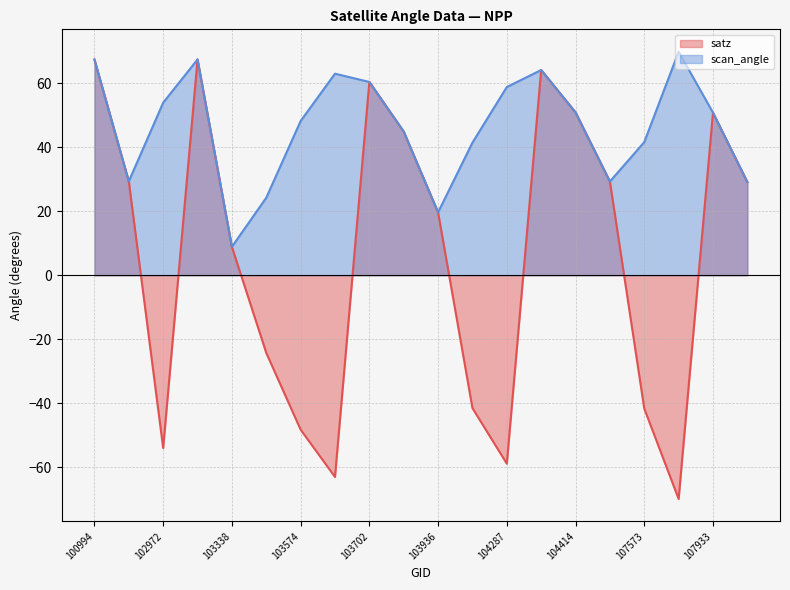

What is the minimum value shown in the chart?

-69.9